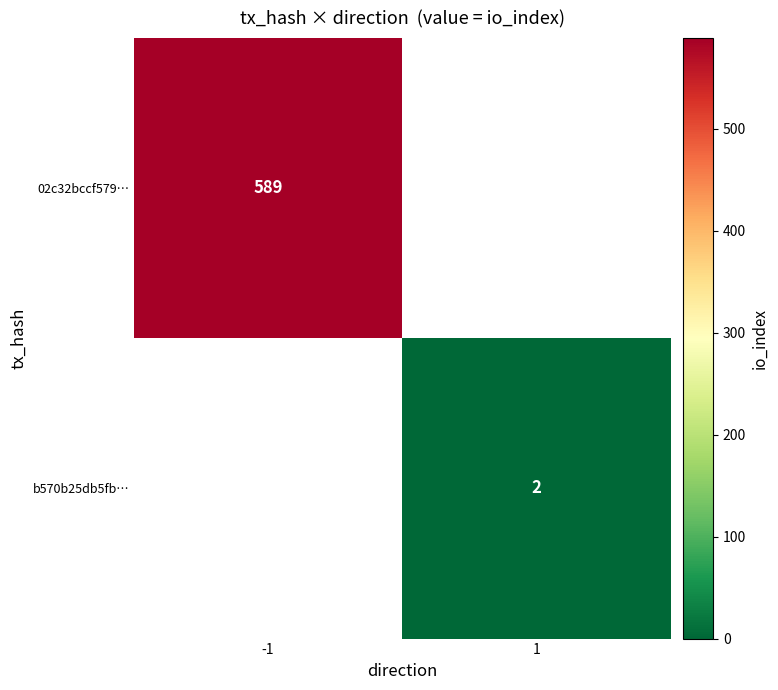

The value of 02c32bccf579… at -1 is 978. True or false?

False